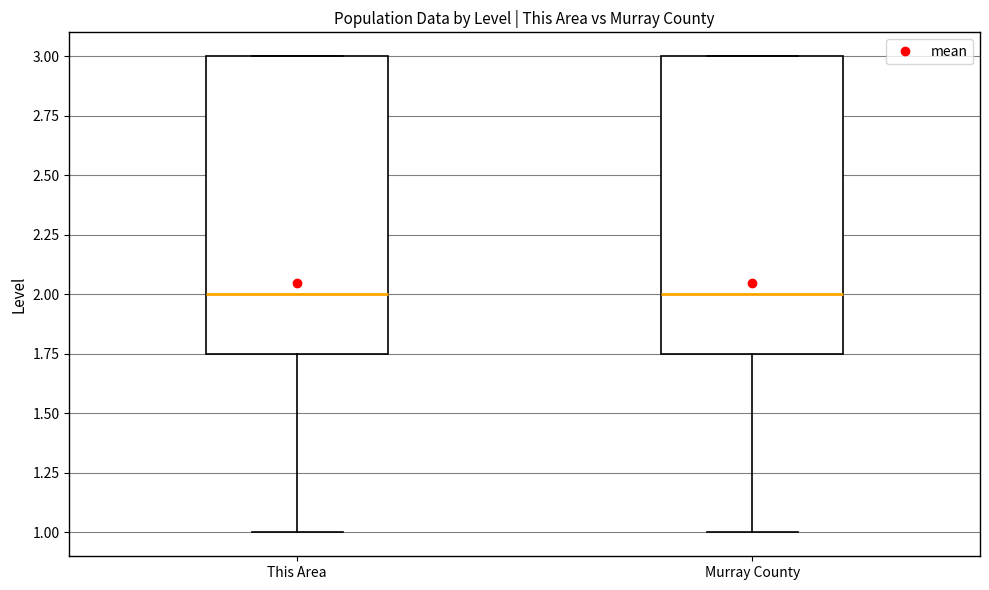

Where does the lower whisker of the box for Murray County end on the y-axis? The values are not printed on the chart, so give them approximately, as read against the axis.

1.00